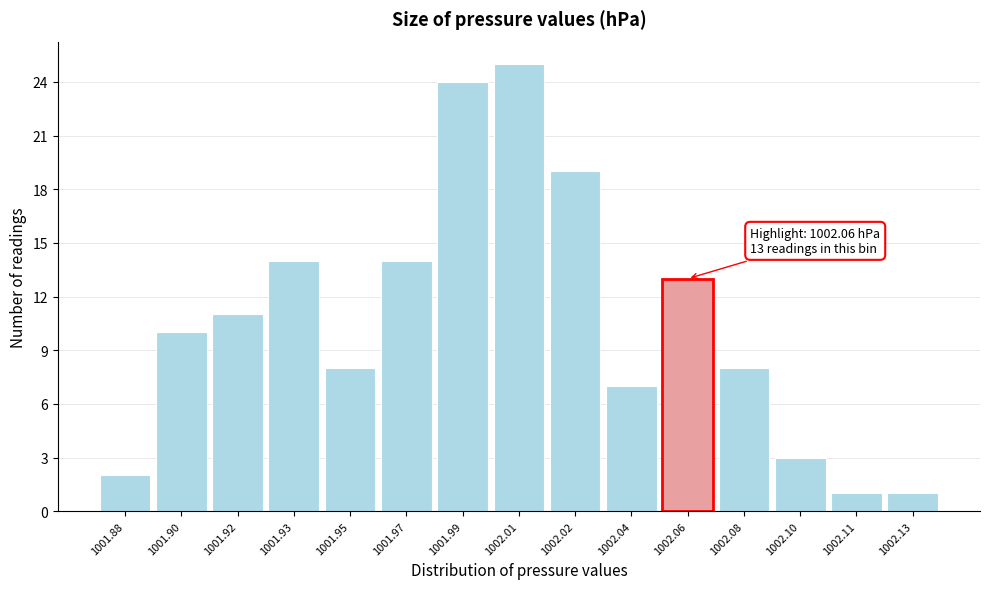

Reading left to right, what are all the values shown in this chart?

1001.88=2	1001.90=10	1001.92=11	1001.93=14	1001.95=8	1001.97=14	1001.99=24	1002.01=25	1002.02=19	1002.04=7	1002.06=13	1002.08=8	1002.10=3	1002.11=1	1002.13=1